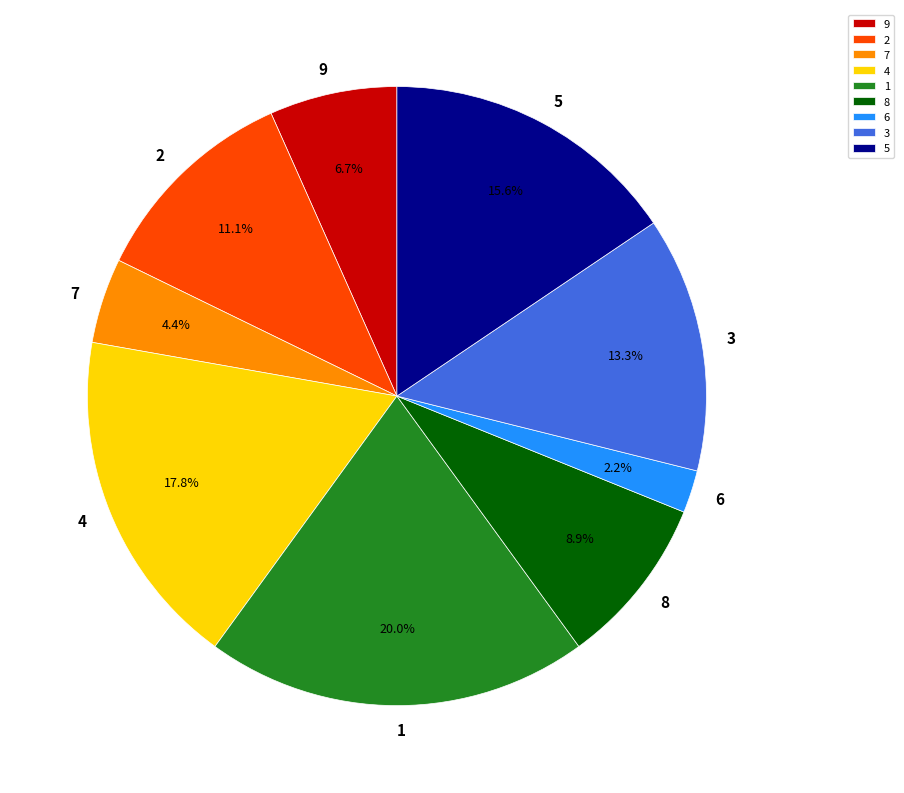

True or false: 2 accounts for 20% of the total.

False